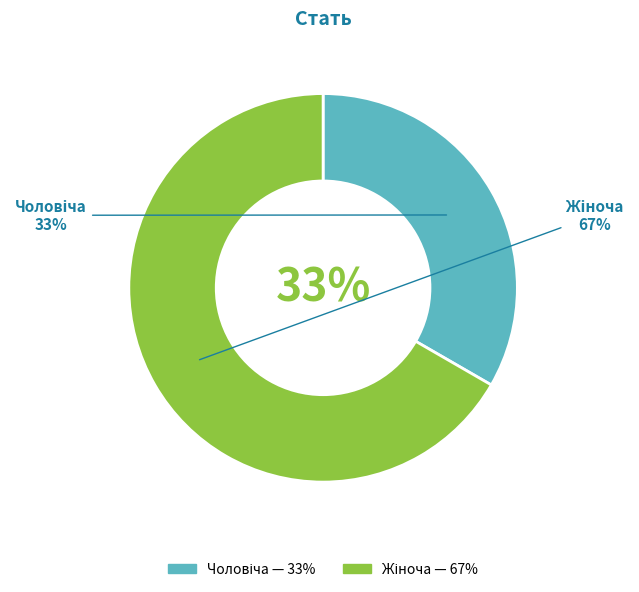

Which category has the smallest portion of the pie?

Чоловіча